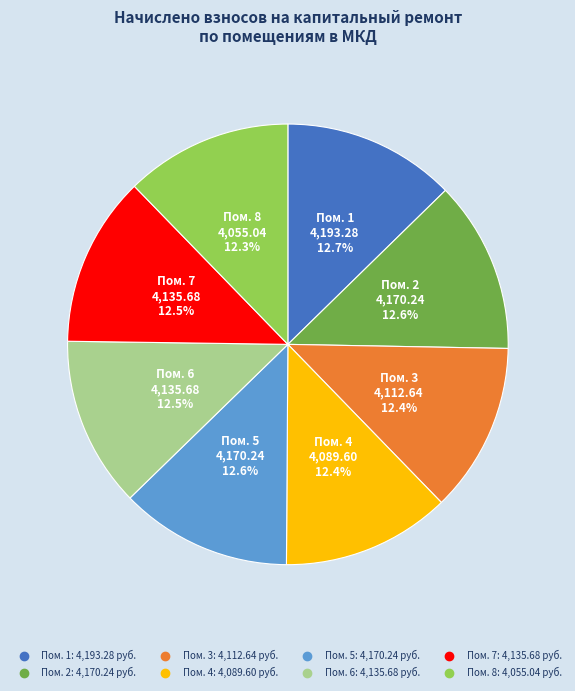

Is there a majority slice in this chart?

No